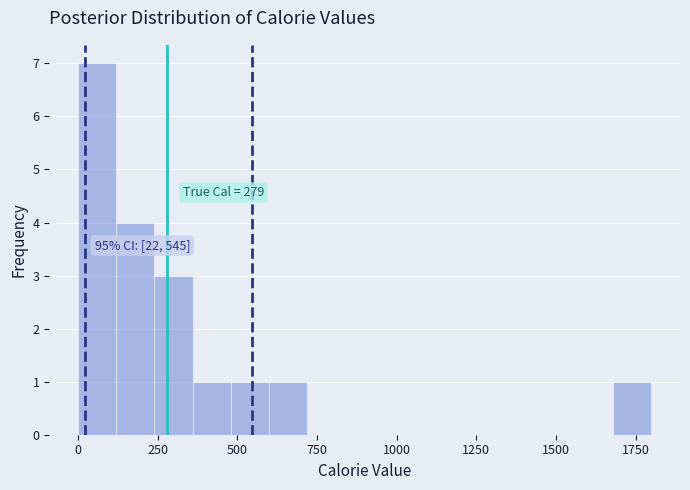

Read against the x-axis, roughly where is the centre of the tallest bar?

50